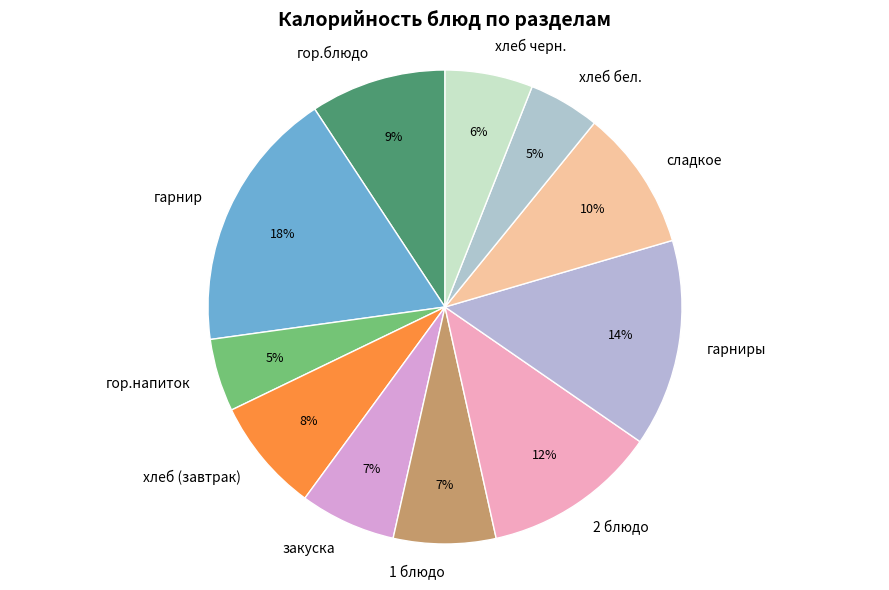

True or false: гарнир accounts for 18% of the total.

True